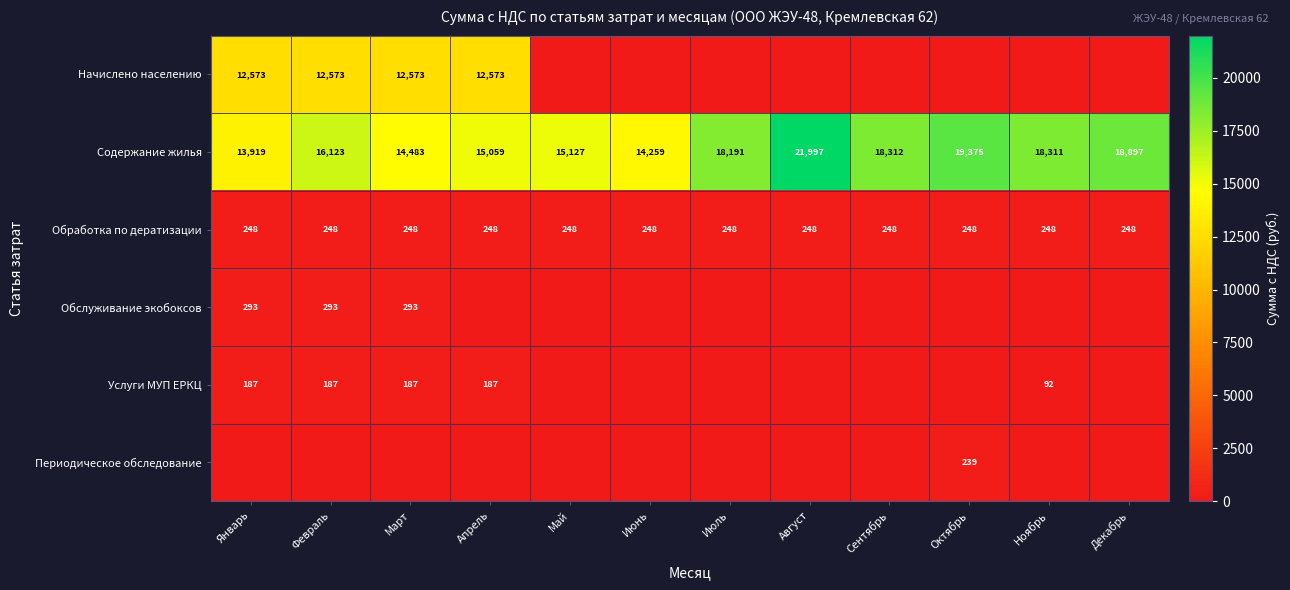

Which category has the lowest value in the Содержание жилья series?

Январь